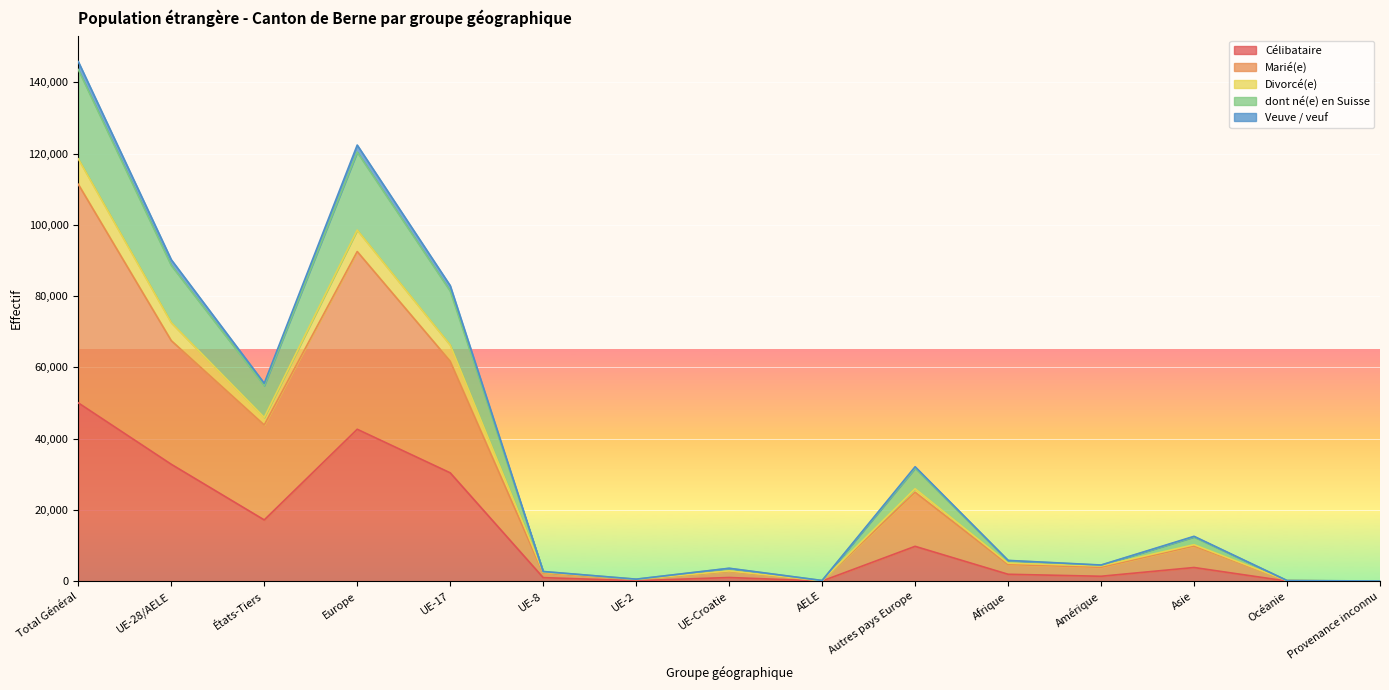

How many values in the Célibataire series exceed 1986?

7